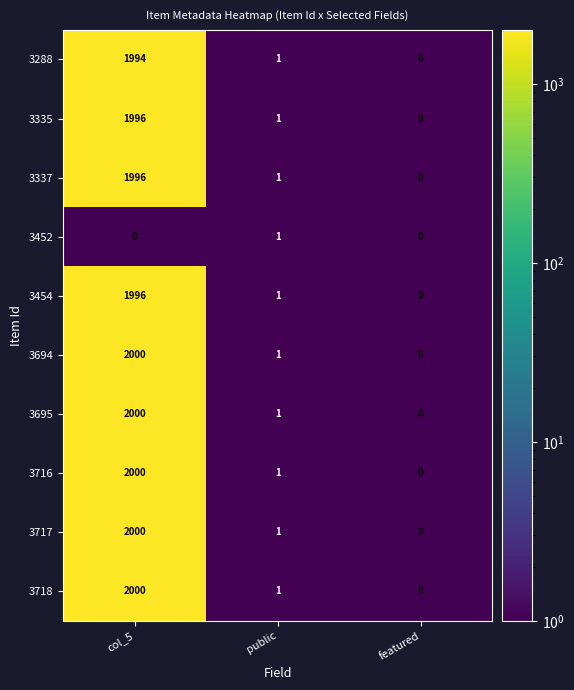

What is the sum of the 3695 values at featured and col_5?

2000